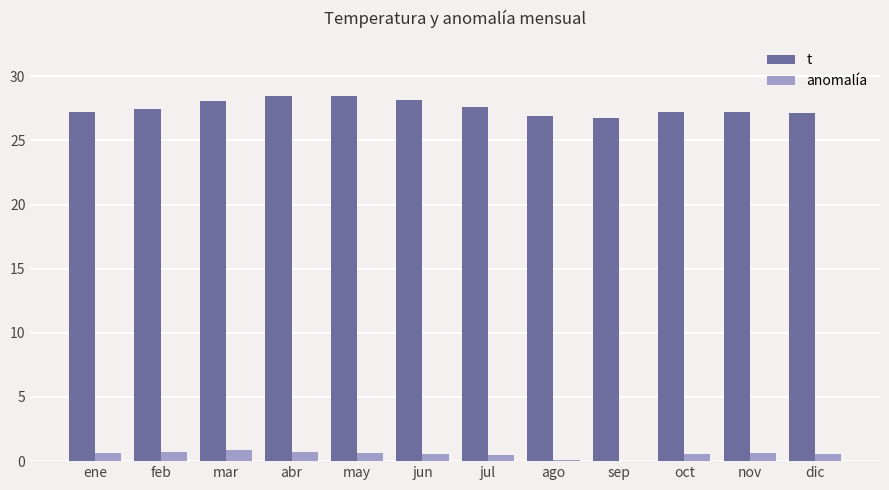

Is the value of anomalía at oct greater than the value of t at mar?

No